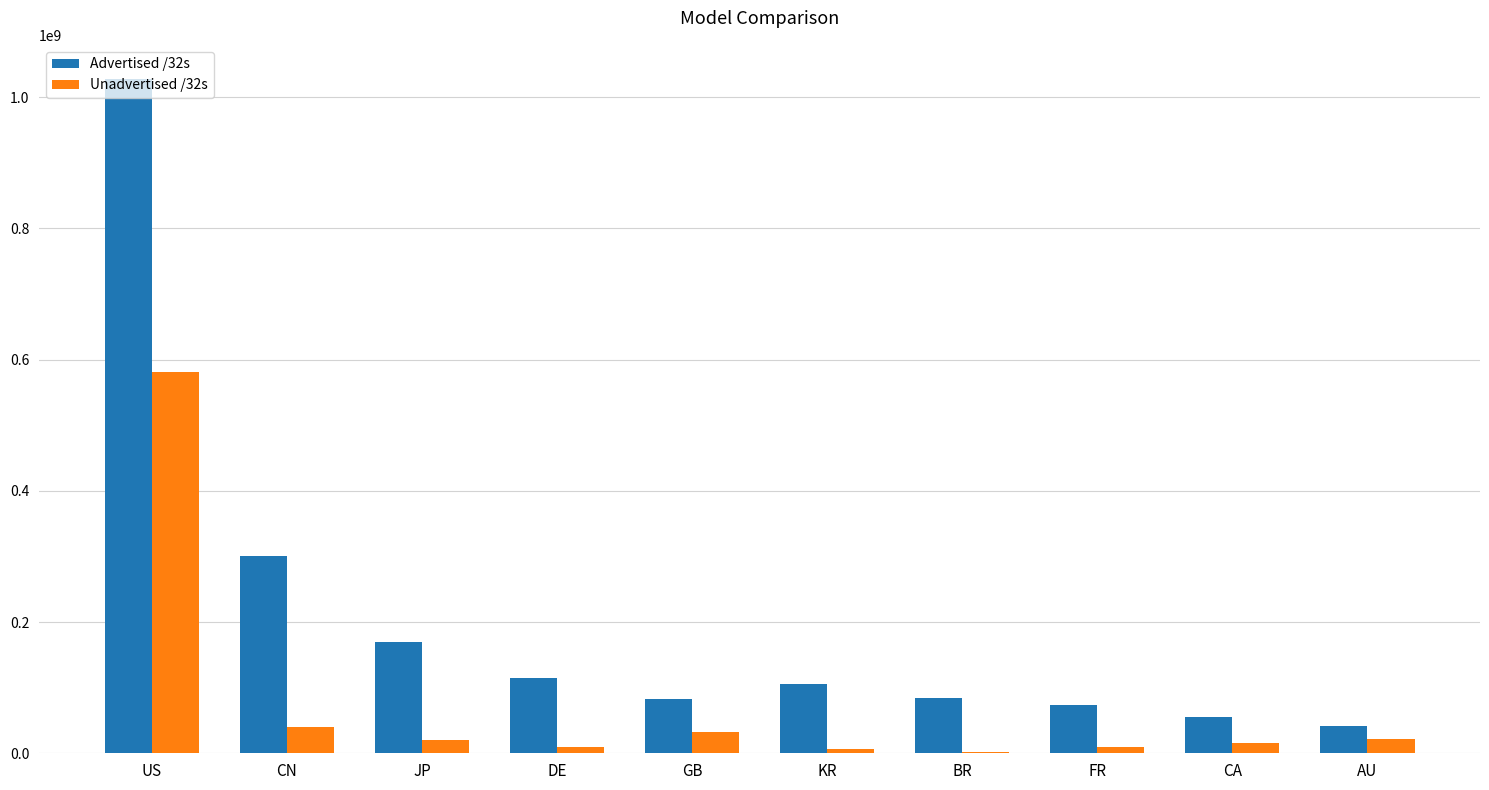

What is the greatest value displayed?

1028444672